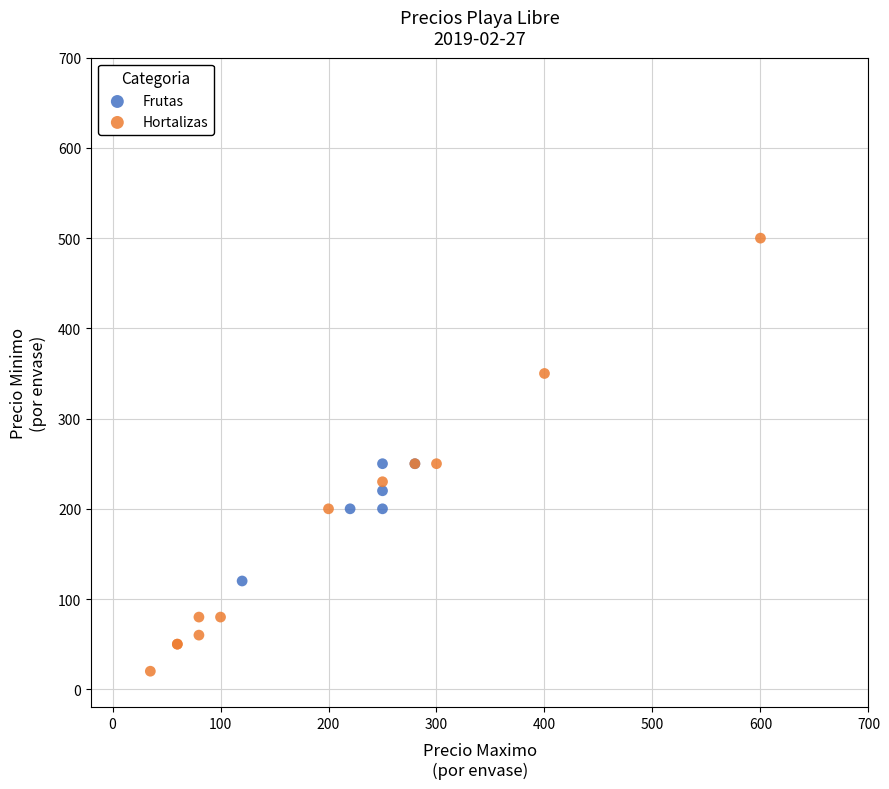

Which series has the largest Y range (max minus min)?

Hortalizas